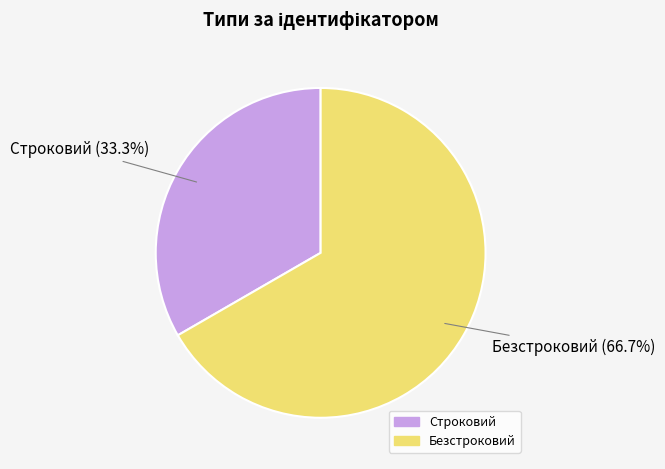

Rank the categories by value from highest to lowest.

Безстроковий, Строковий